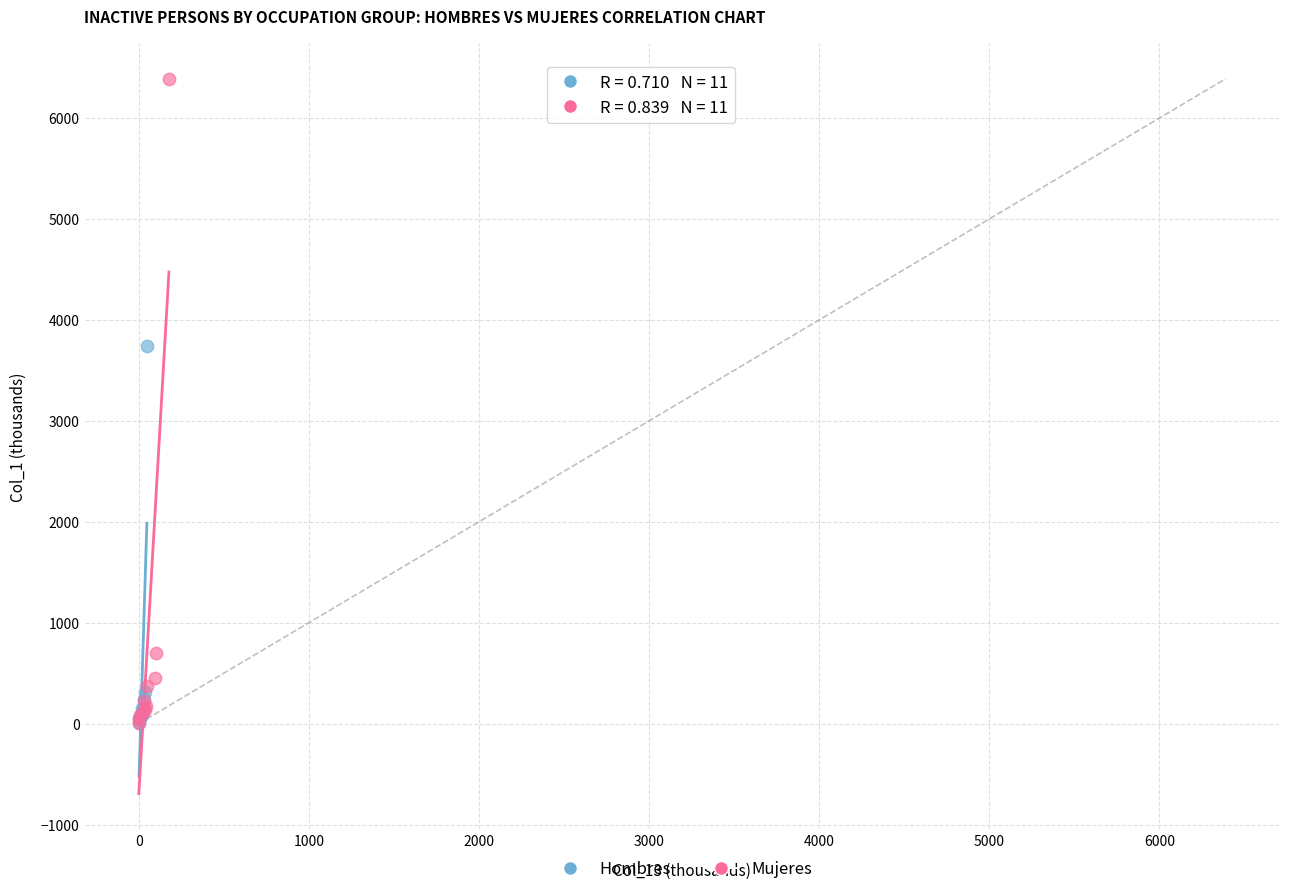

Which series has the largest Y range (max minus min)?

Mujeres